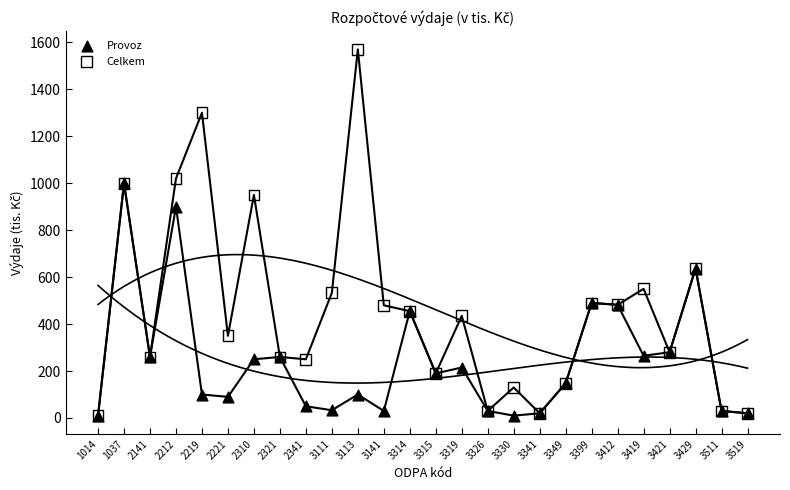

In the Celkem series, what Y value is closest to 790?

639